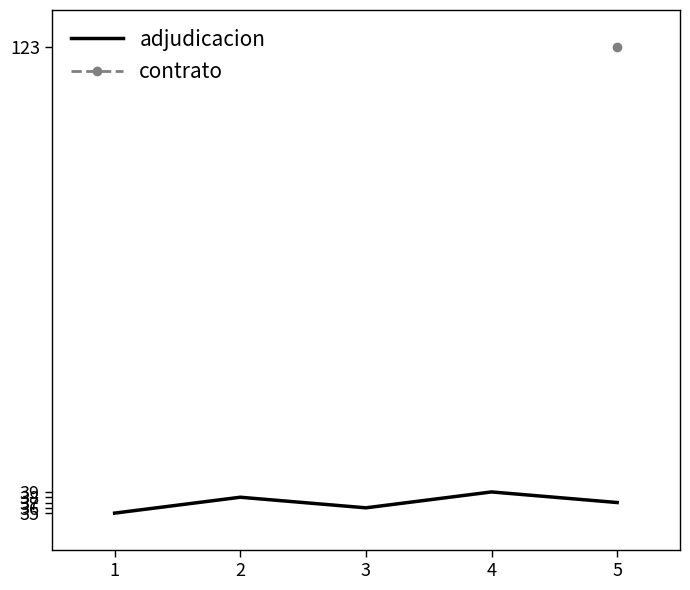

What is the maximum value for adjudicacion?

39